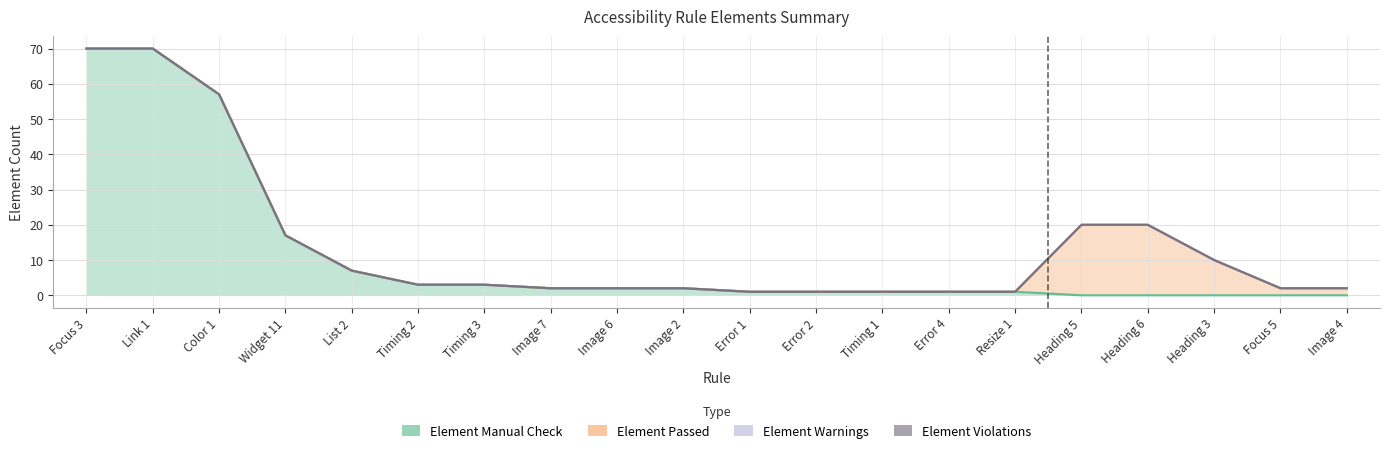

True or false: Element Violations and Element Warnings cross at least once.

False